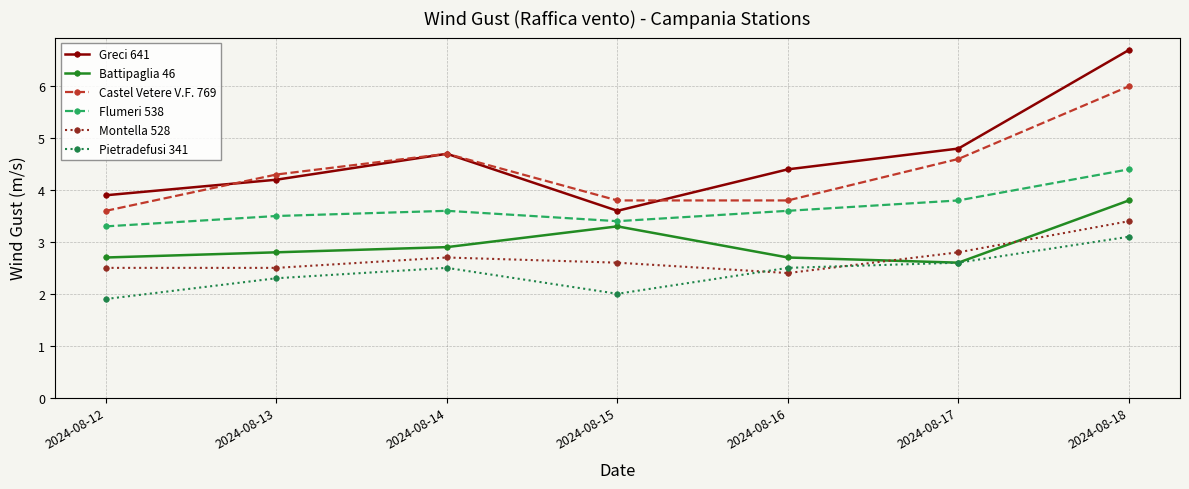

List the series in order of their peak value, lowest first.

Pietradefusi 341, Montella 528, Battipaglia 46, Flumeri 538, Castel Vetere V.F. 769, Greci 641